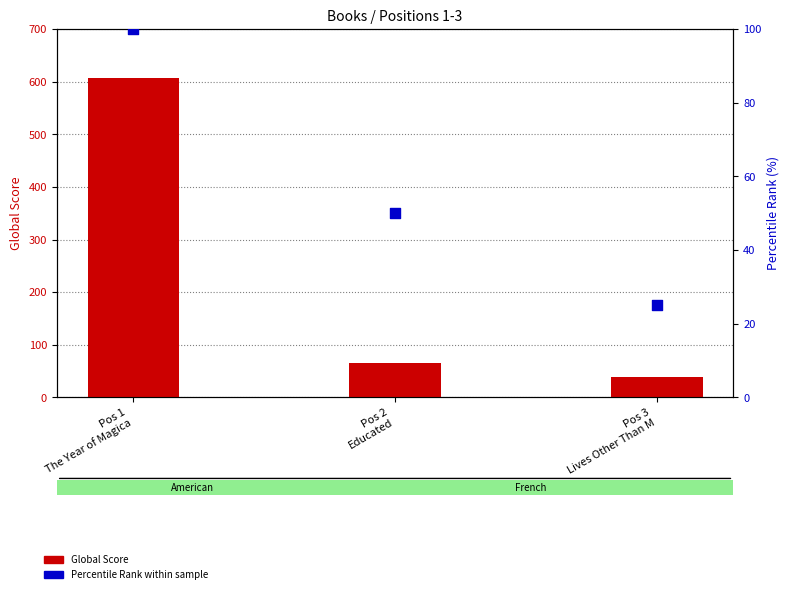

What are all the series names shown in the legend?

Global Score, Percentile Rank within sample